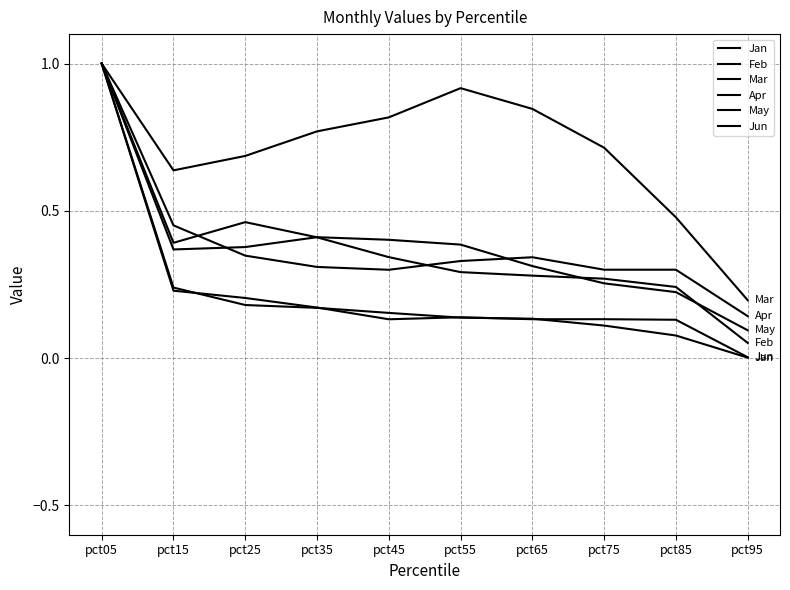

Where is the first local maximum for Jun?

pct55